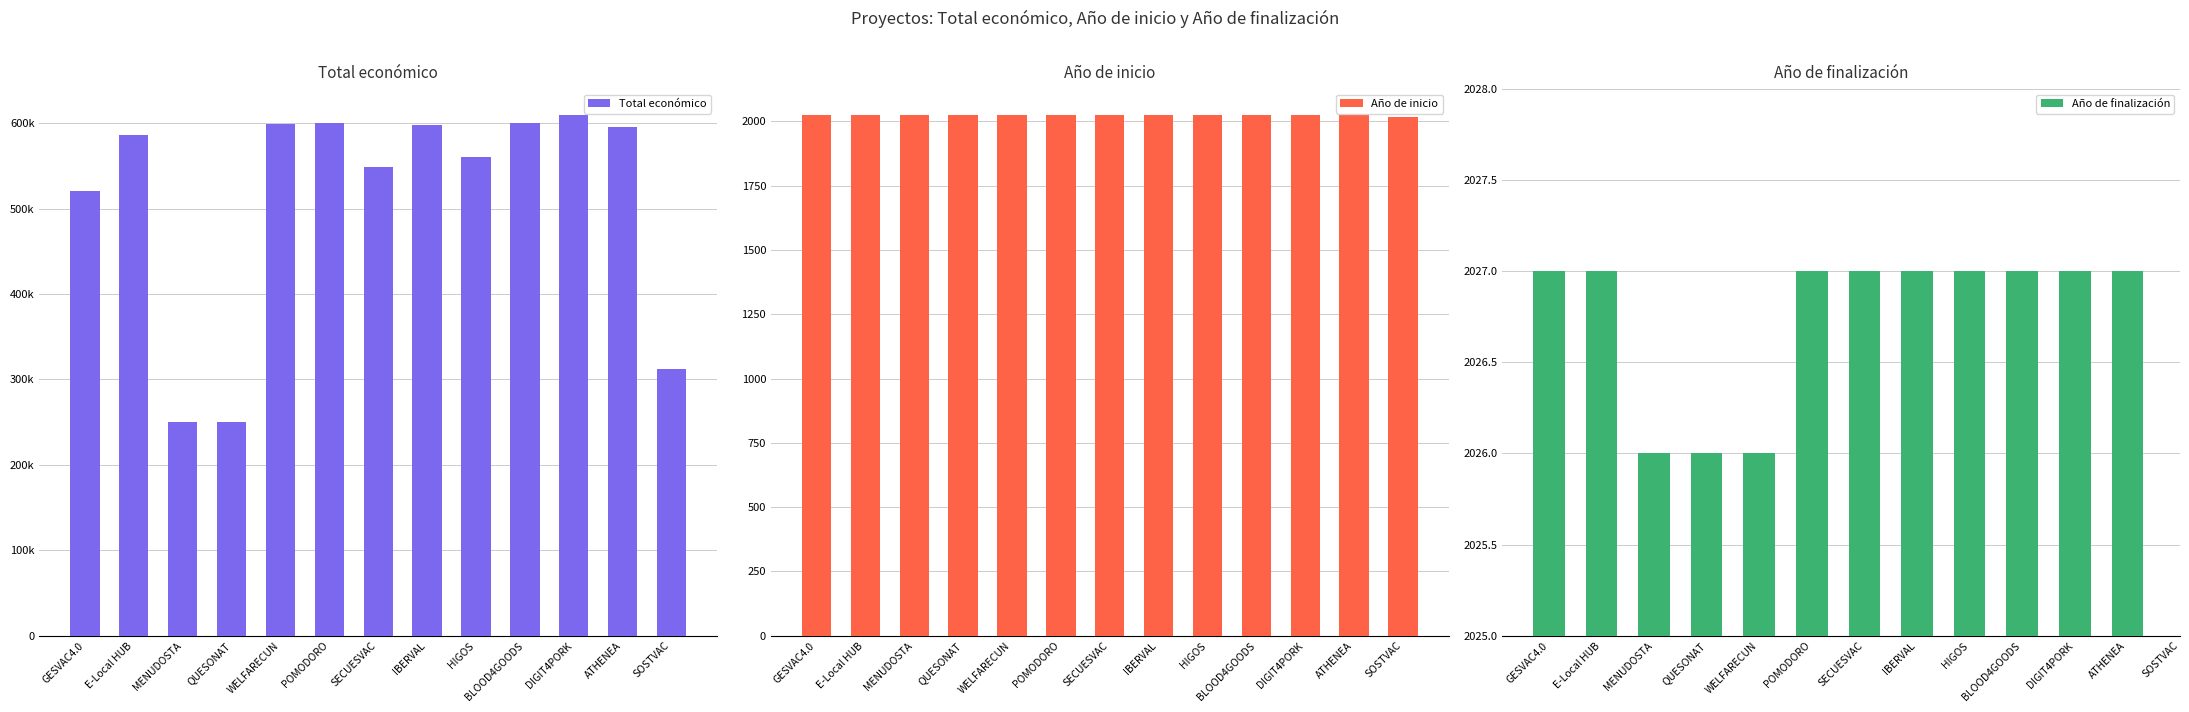

List the labels in order of Total económico value, largest first.

DIGIT4PORK, BLOOD4GOODS, POMODORO, WELFARECUN, IBERVAL, ATHENEA, E-Local HUB, HIGOS, SECUESVAC, GESVAC4.0, SOSTVAC, MENUDOSTA, QUESONAT